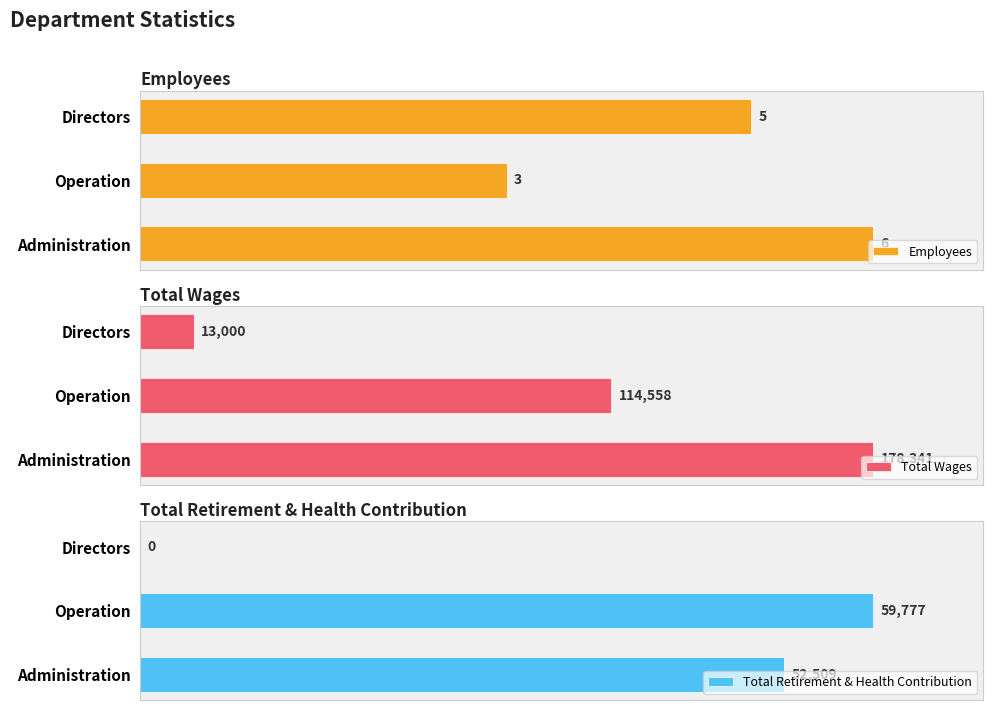

At how many categories does at least one series exceed 0?

3